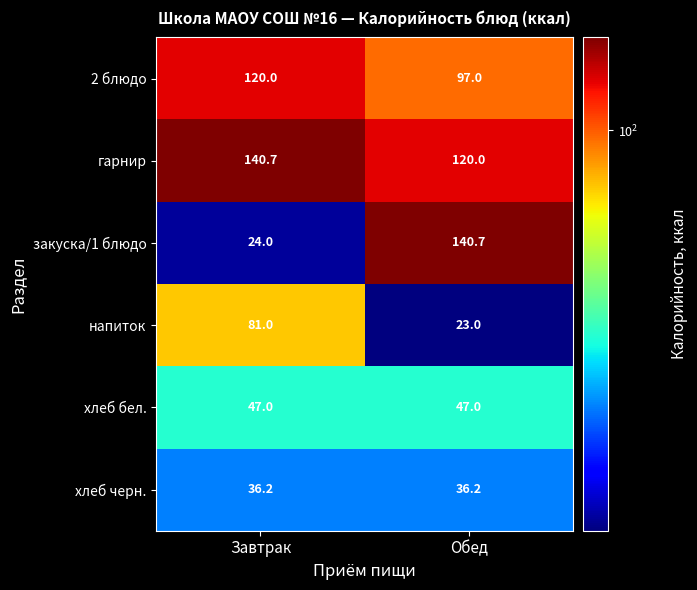

At which category does the chart reach its minimum across all series?

Обед